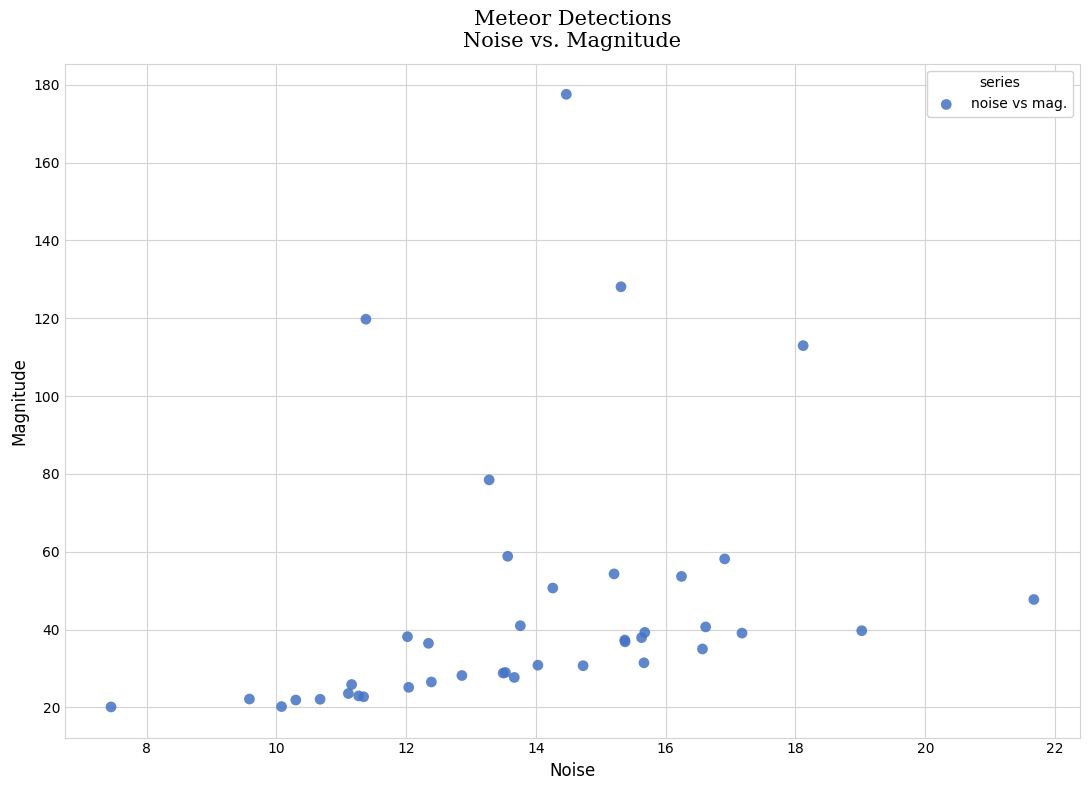

What Y value in the scatter plot is closest to 98?

113.0